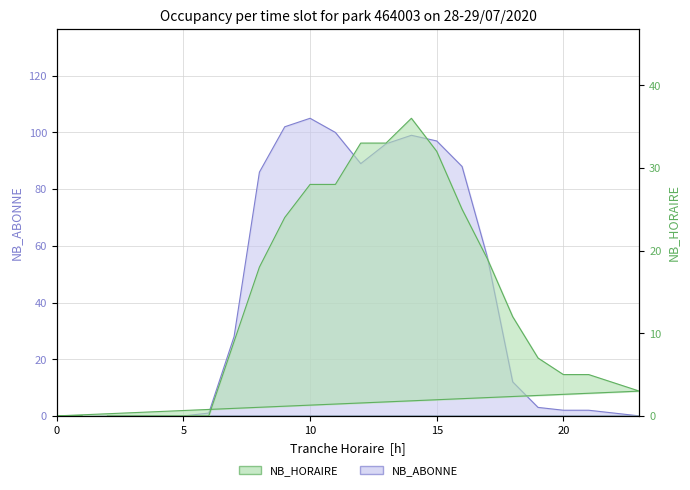

Is it true that NB_ABONNE equals 27 at 17?

False